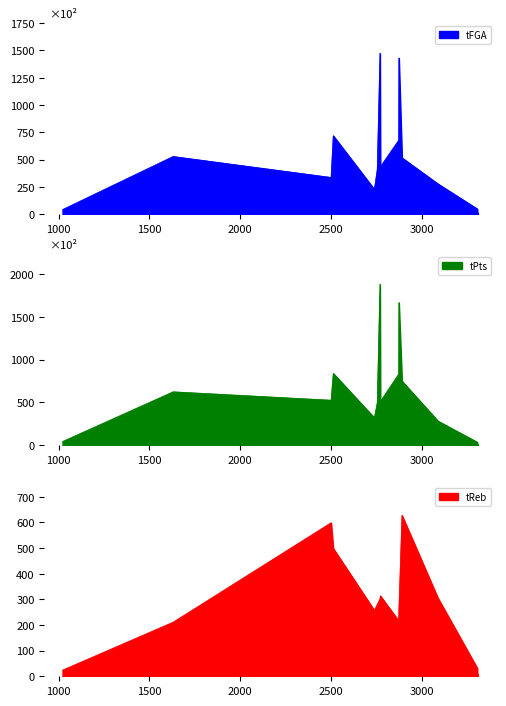

The value of tPts at Leonard is 511. True or false?

True